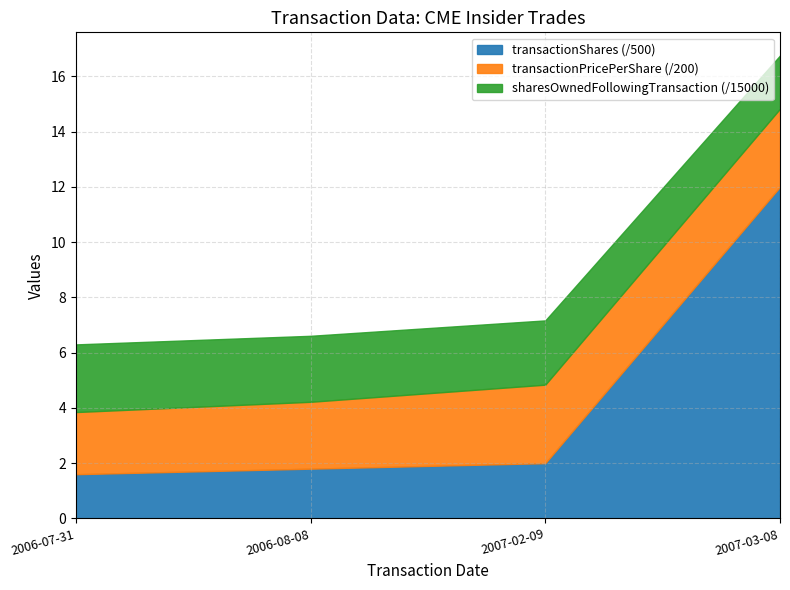

True or false: sharesOwnedFollowingTransaction has more than 1 interior local peaks.

False